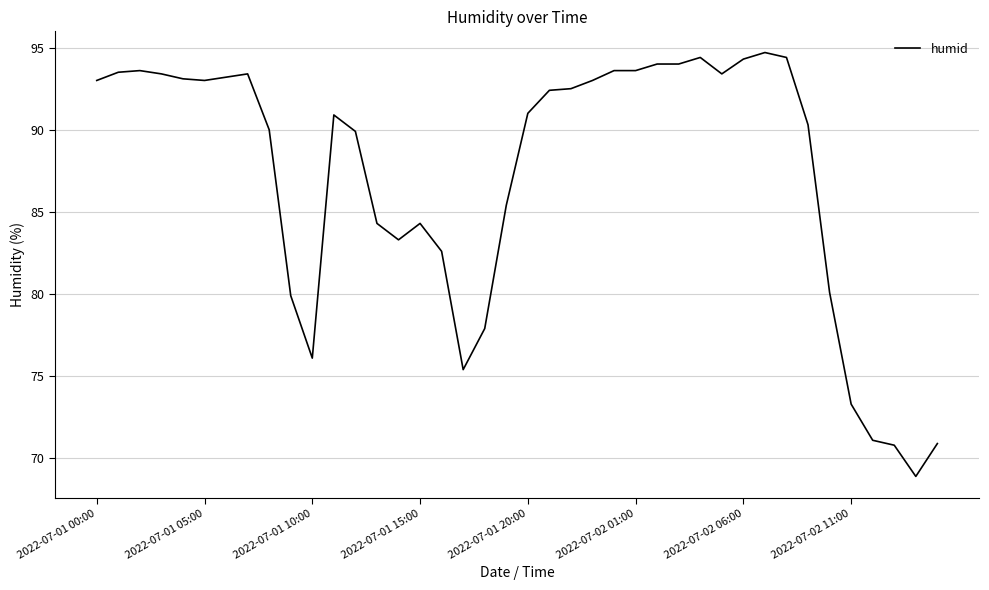

How many values exceed 92?

20